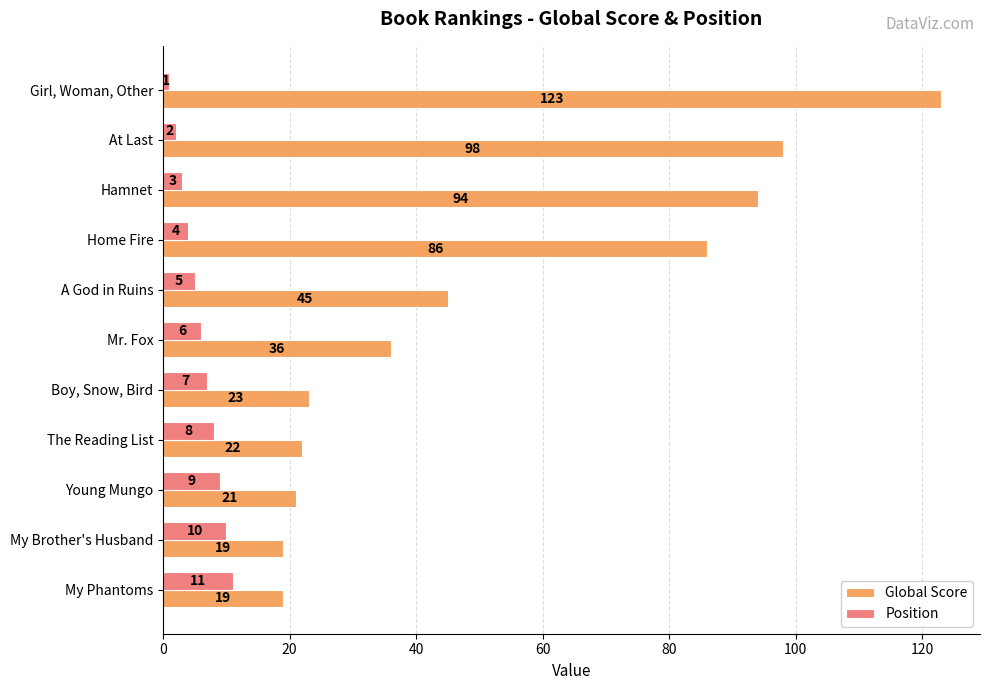

Which series has the largest total across all categories?

Global Score